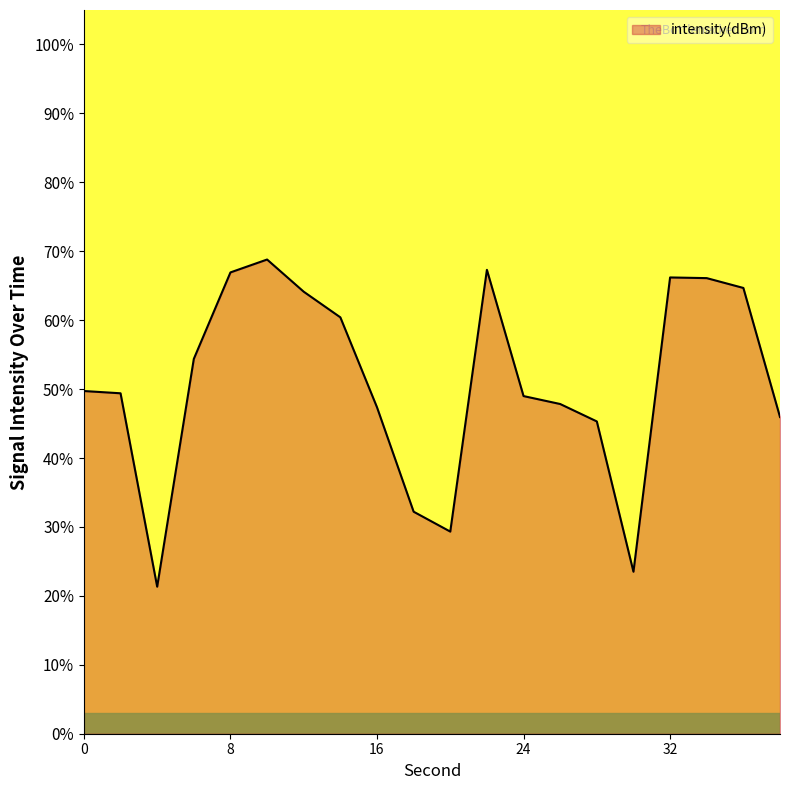

What is the difference between the maximum and minimum values?

47.5